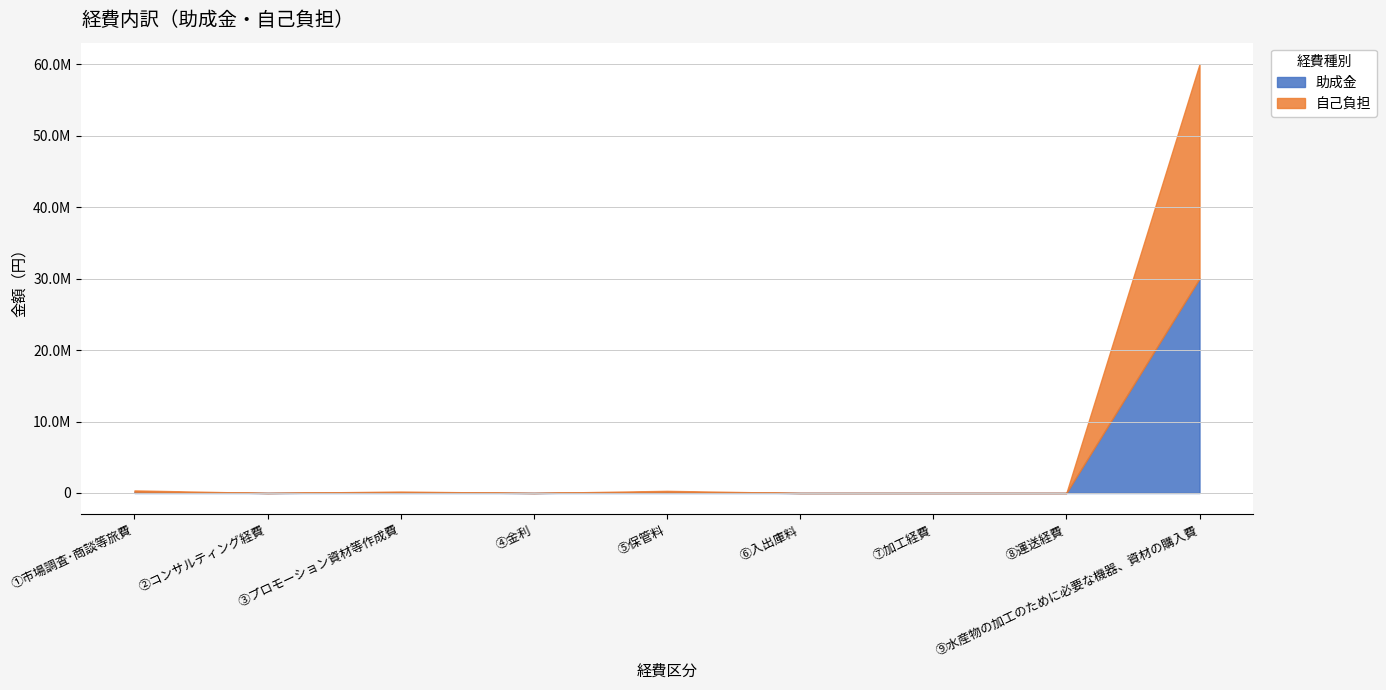

What is the average value of the 自己負担 series?

3381222